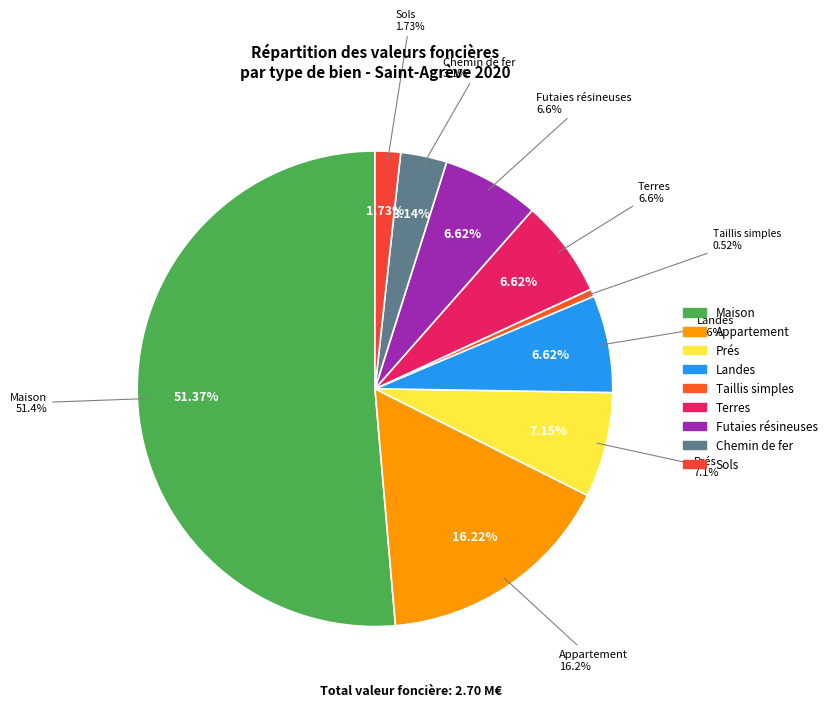

To the nearest percent, what is the combined percentage of Appartement and Maison?

68%